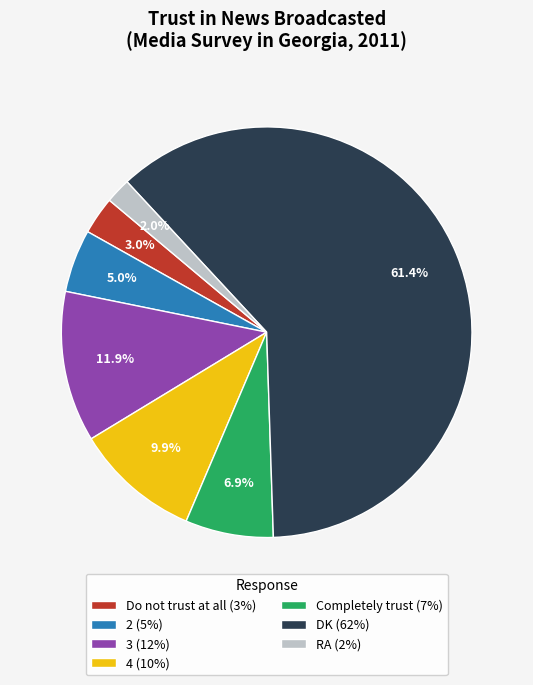

To the nearest percent, what portion does Do not trust at all represent?

3%